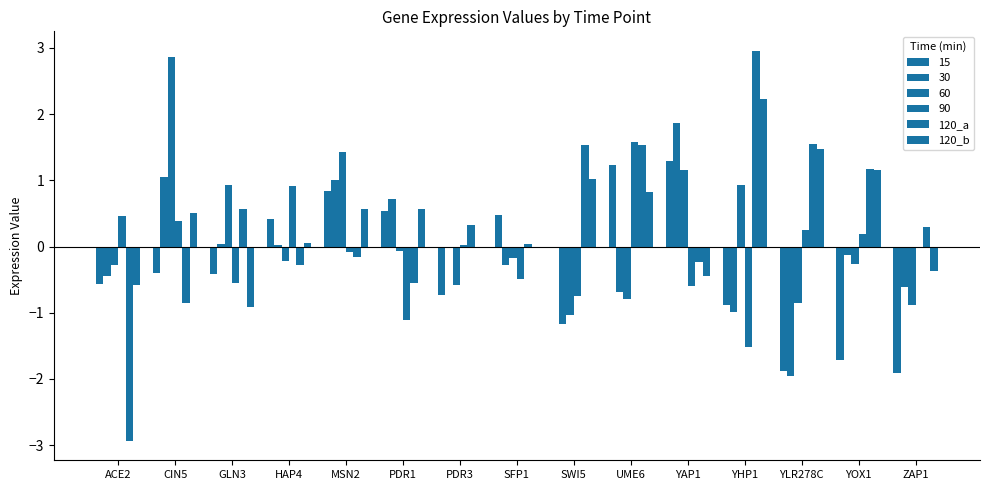

How many values in 60 are above zero?

5